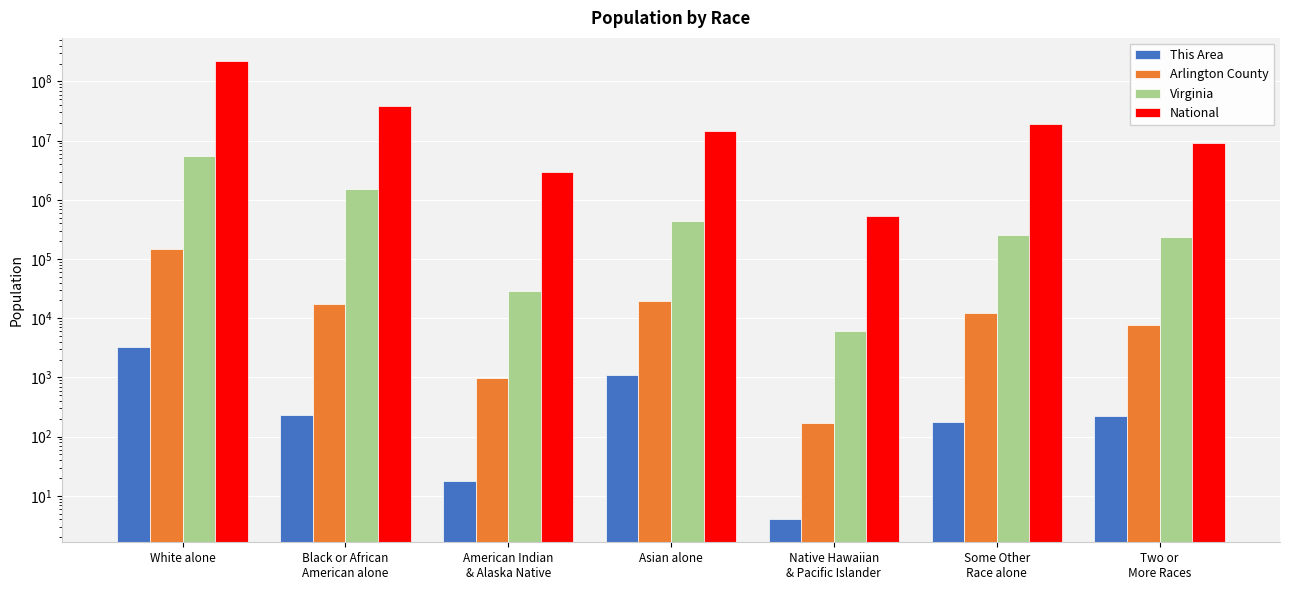

What is the difference between the highest and lowest values at Two or
More Races?

9008852